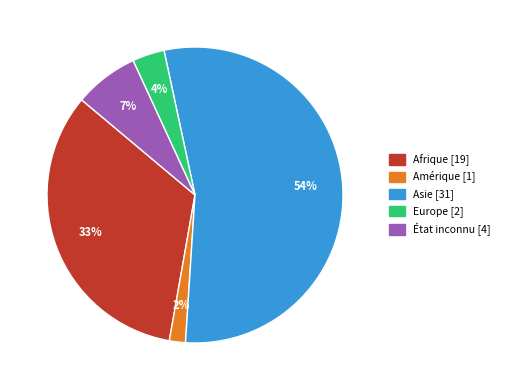

How many segments does this pie chart have?

5